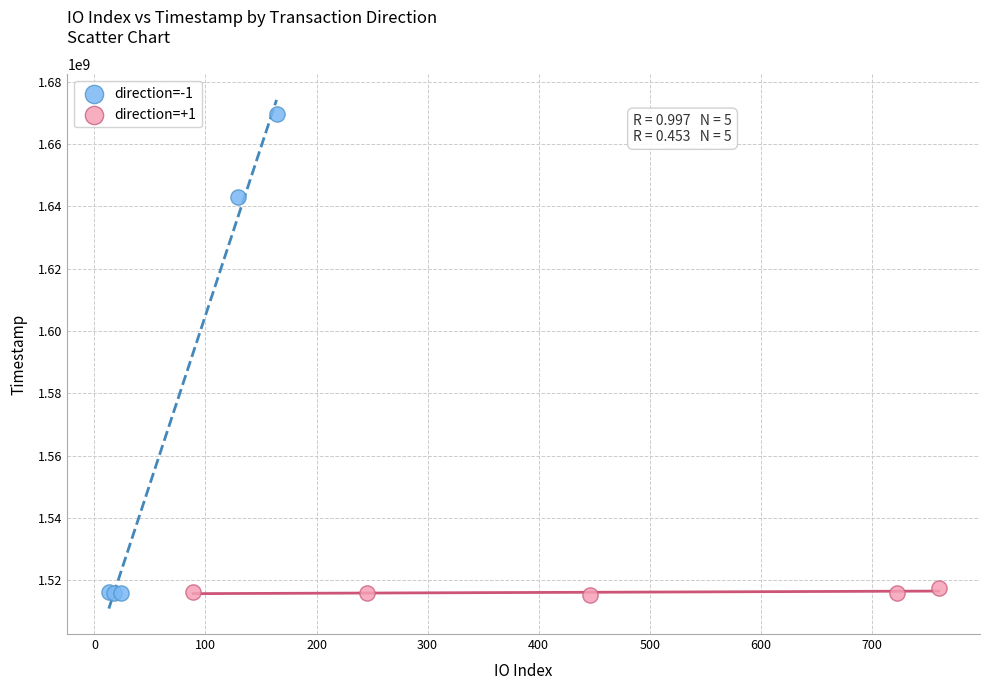

Which series contains the highest Y value?

direction=-1